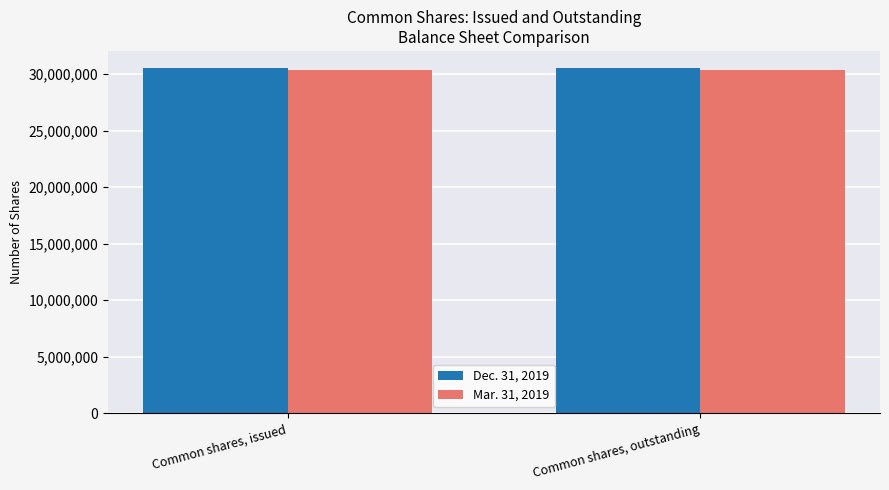

What is the label of the 2nd bar from the right?

Common shares, issued